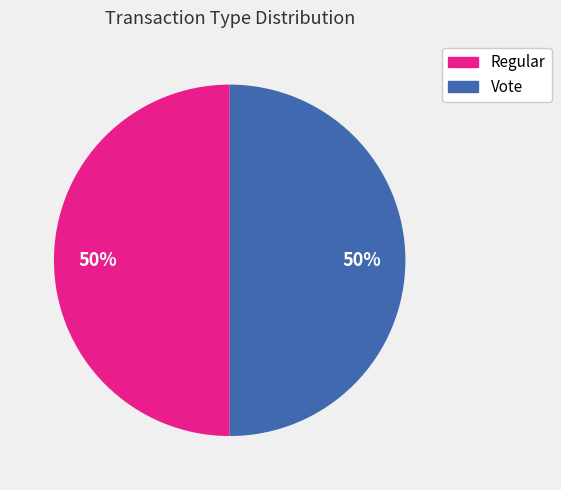

To the nearest percent, what portion does Regular represent?

50%